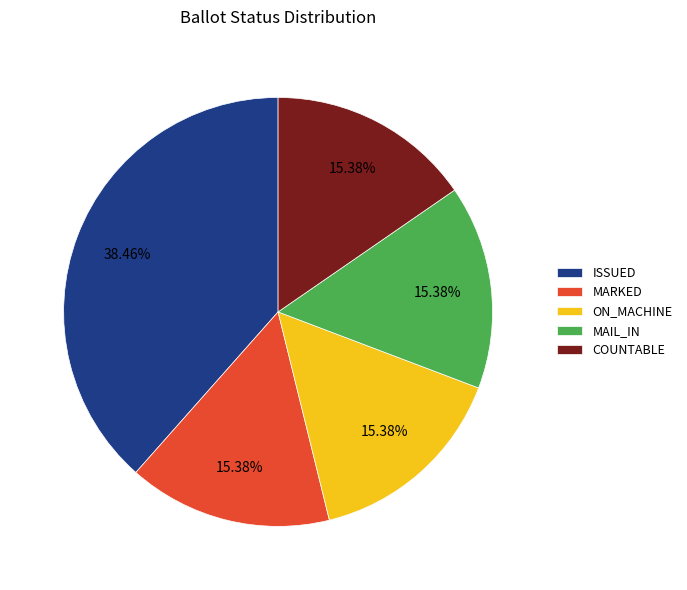

Is it true that COUNTABLE is 15% of the pie?

True